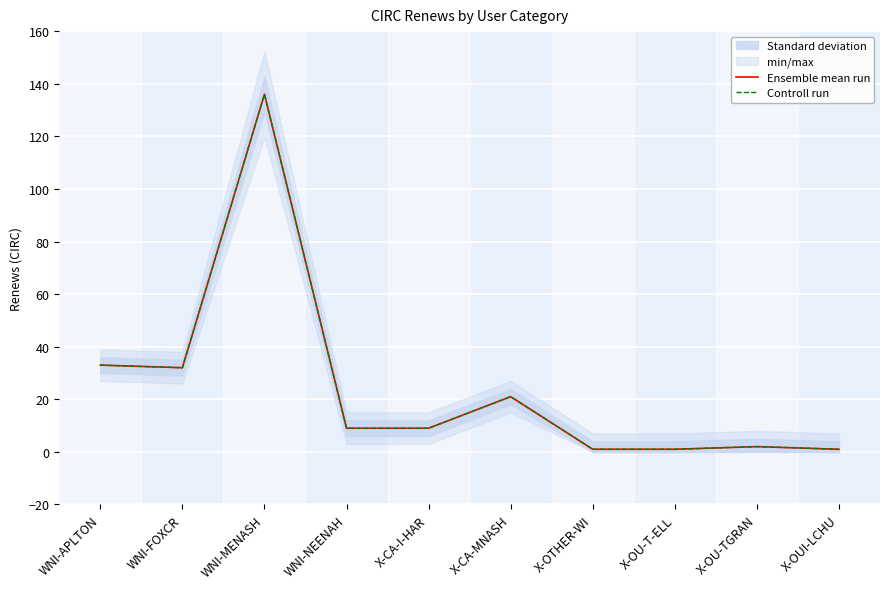

What is the average value of the Ensemble mean run series?

24